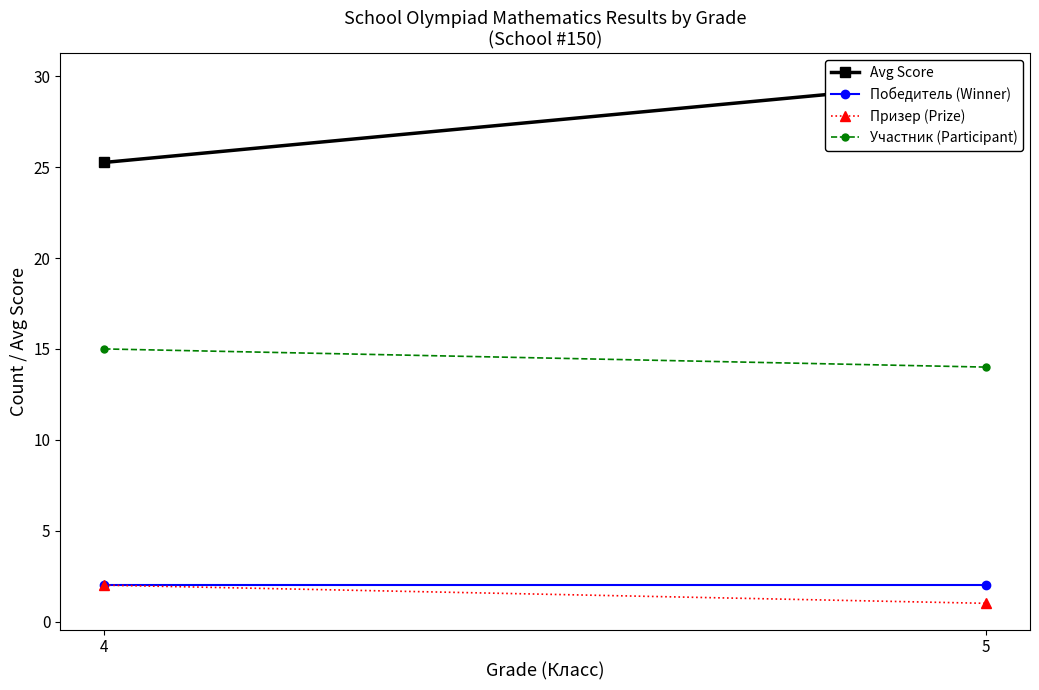

Which category has the highest value across all series?

5